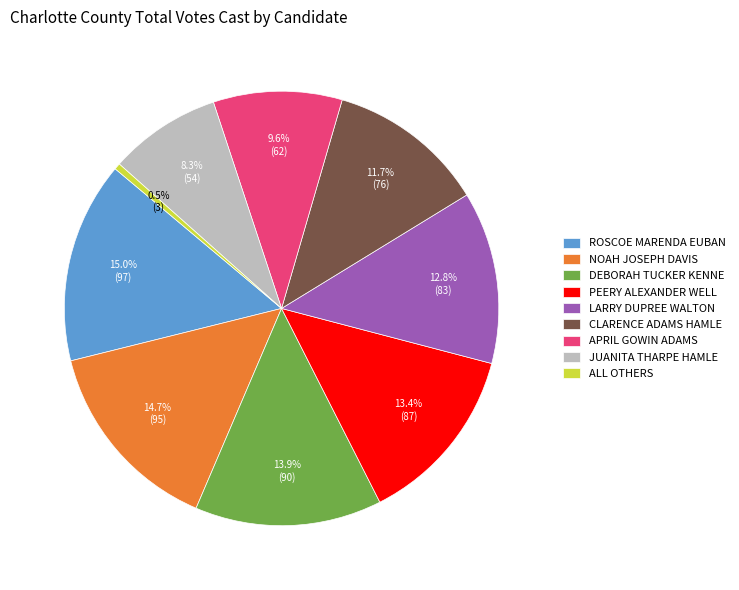

Which category has the smallest portion of the pie?

ALL OTHERS